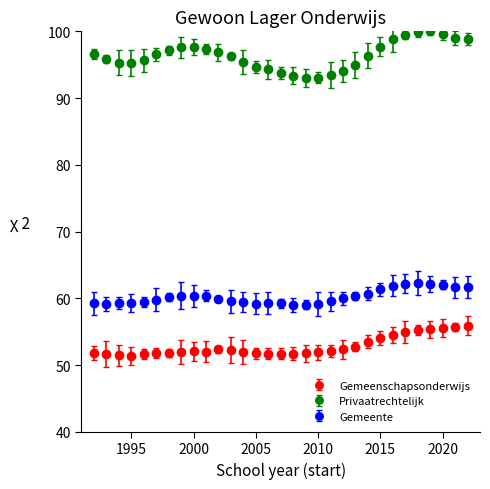

What is the sum of all Gemeente values?

1867.4